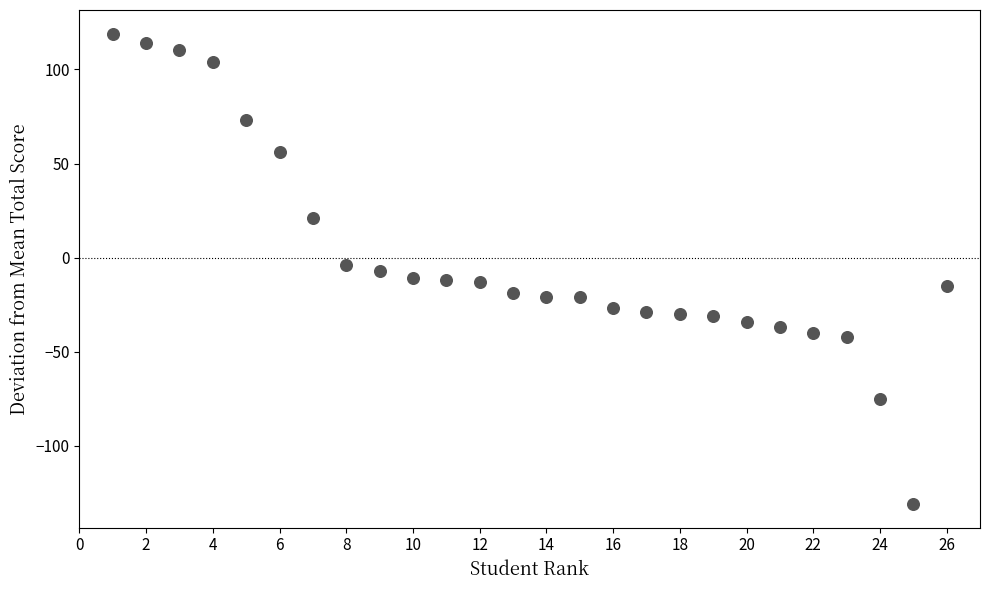

What is the range of Y values (max minus min)?

250.0